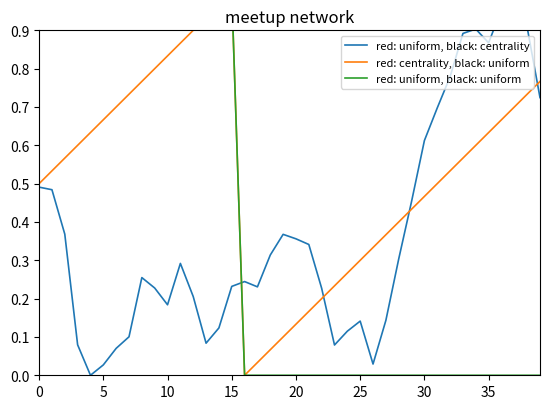

Reading left to right, what are all the values shown in this chart?

red: uniform, black: centrality: 0.5	0.5	0.4	0.1	0.0	0.0	0.1	0.1	0.3	0.2	0.2	0.3	0.2	0.1	0.1	0.2	0.2	0.2	0.3	0.4	0.4	0.3	0.2	0.1	0.1	0.1	0.0	0.1	0.3	0.5	0.6	0.7	0.8	0.9	0.9	0.9	1.0	1.0	0.9	0.7
red: centrality, black: uniform: 0.5	0.5	0.6	0.6	0.6	0.7	0.7	0.7	0.8	0.8	0.8	0.9	0.9	0.9	1.0	1.0	0.0	0.0	0.1	0.1	0.1	0.2	0.2	0.2	0.3	0.3	0.3	0.4	0.4	0.4	0.5	0.5	0.5	0.6	0.6	0.6	0.7	0.7	0.7	0.8
red: uniform, black: uniform: 1.0	1.0	1.0	1.0	1.0	1.0	1.0	1.0	1.0	1.0	1.0	1.0	1.0	1.0	1.0	1.0	0.0	0.0	0.0	0.0	0.0	0.0	0.0	0.0	0.0	0.0	0.0	0.0	0.0	0.0	0.0	0.0	0.0	0.0	0.0	0.0	0.0	0.0	0.0	0.0